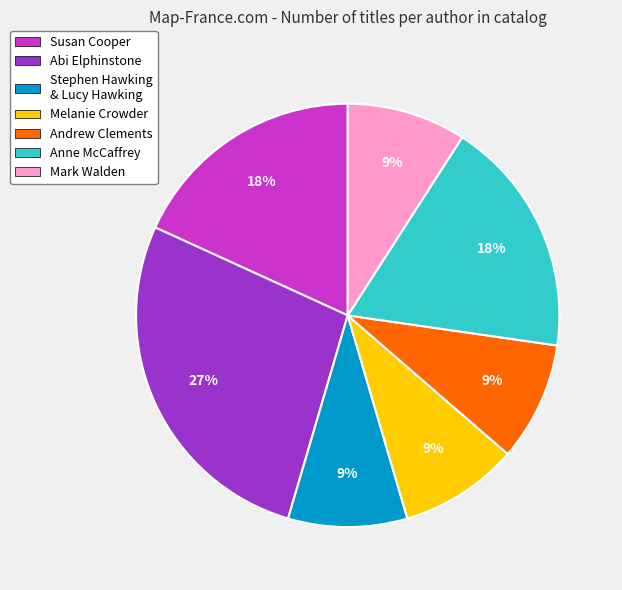

To the nearest percent, what is the average slice percentage?

14%